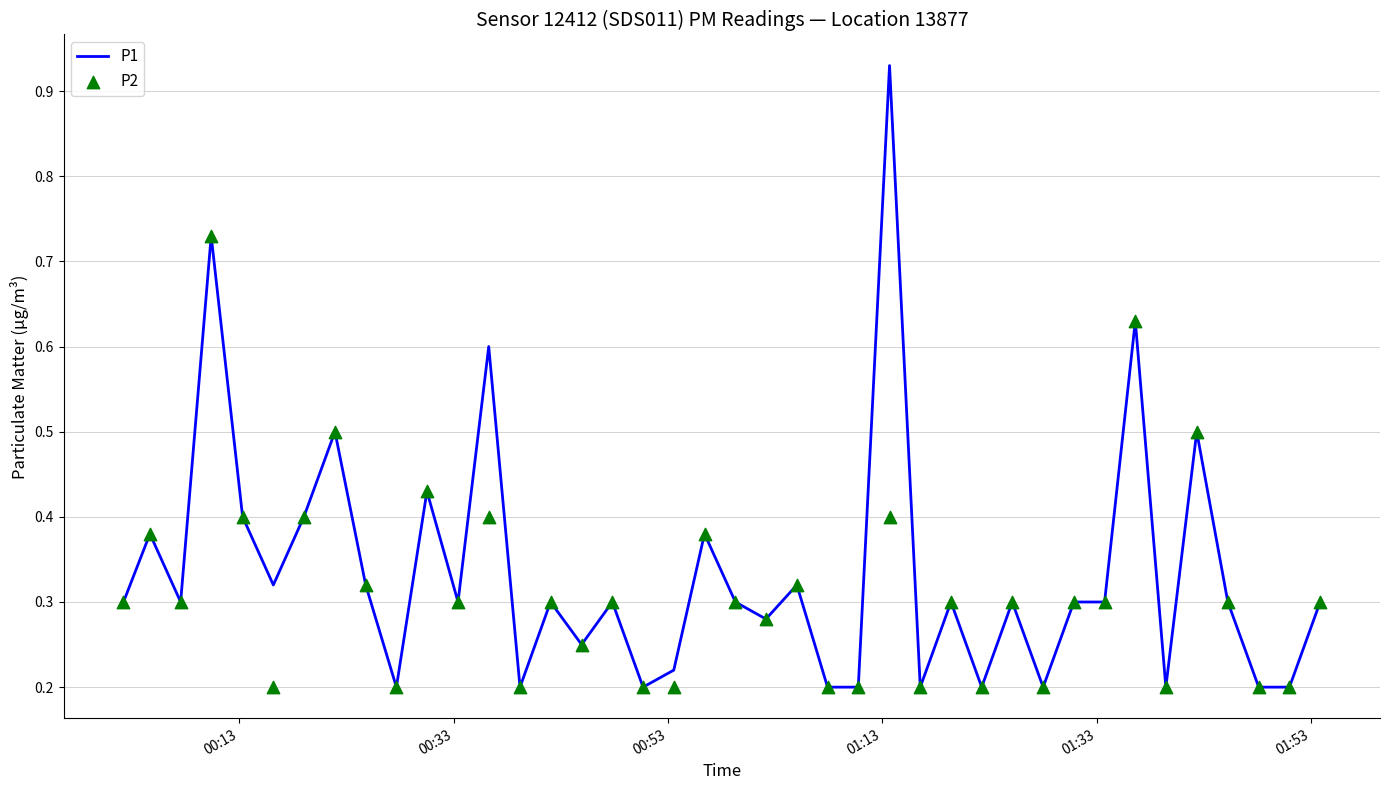

Which series has the widest spread of Y values?

P1